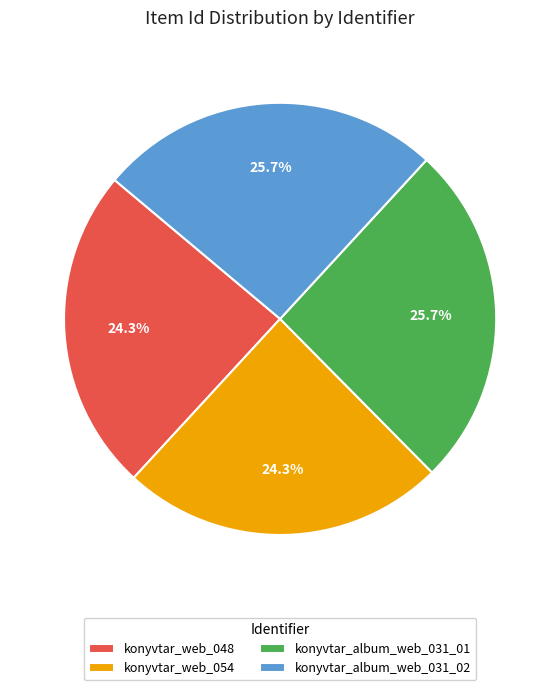

Is it true that konyvtar_album_web_031_02 is 26% of the pie?

True